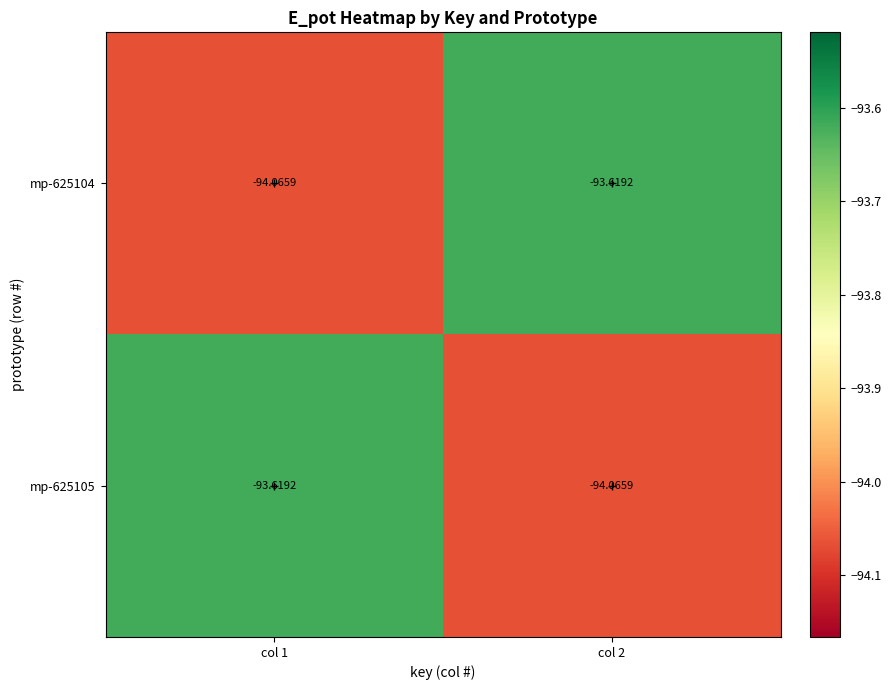

What is the smallest value displayed?

-94.1